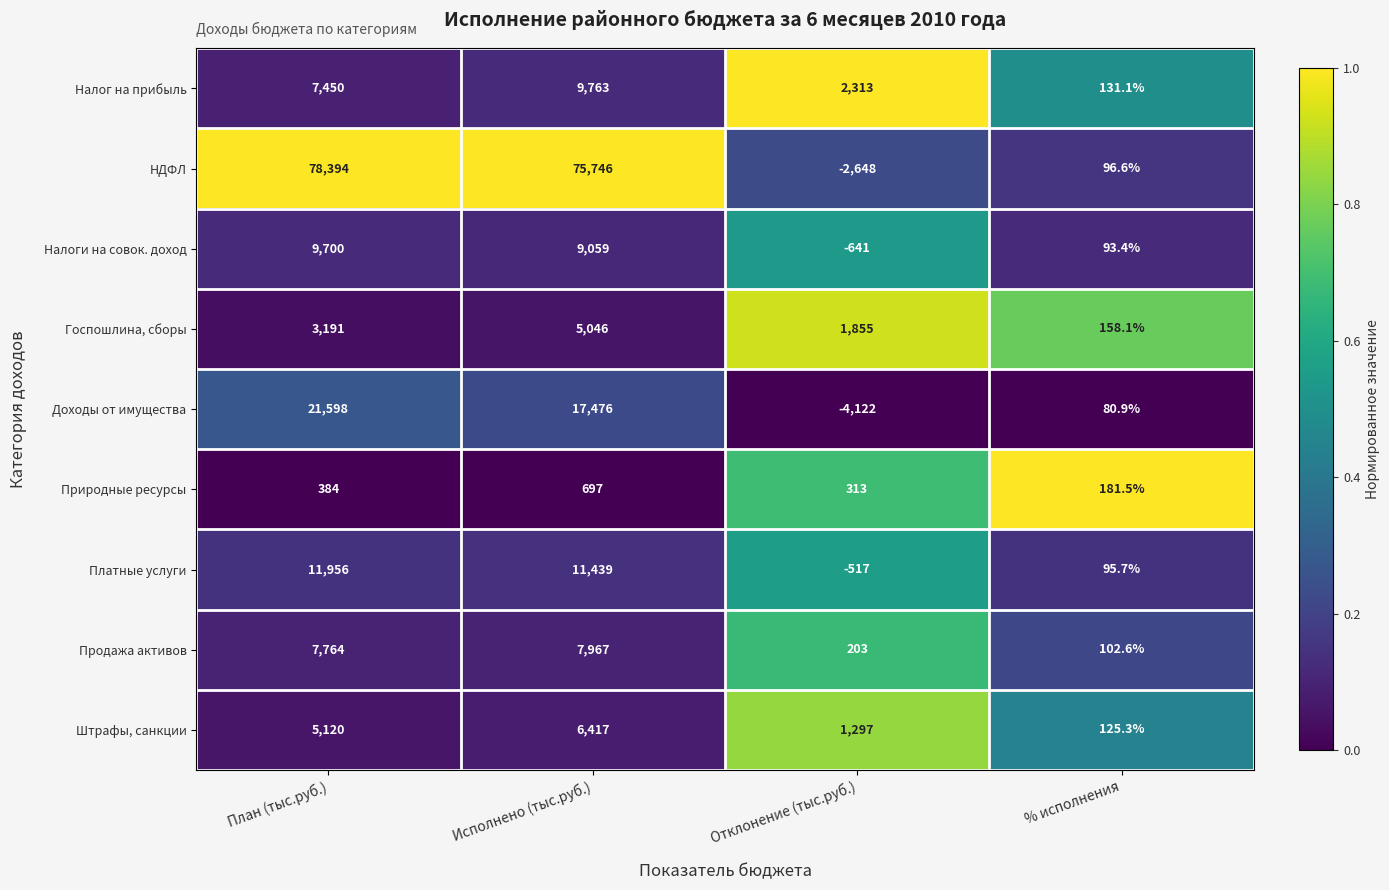

The Продажа активов series shows 102.6 at % исполнения. True or false?

True